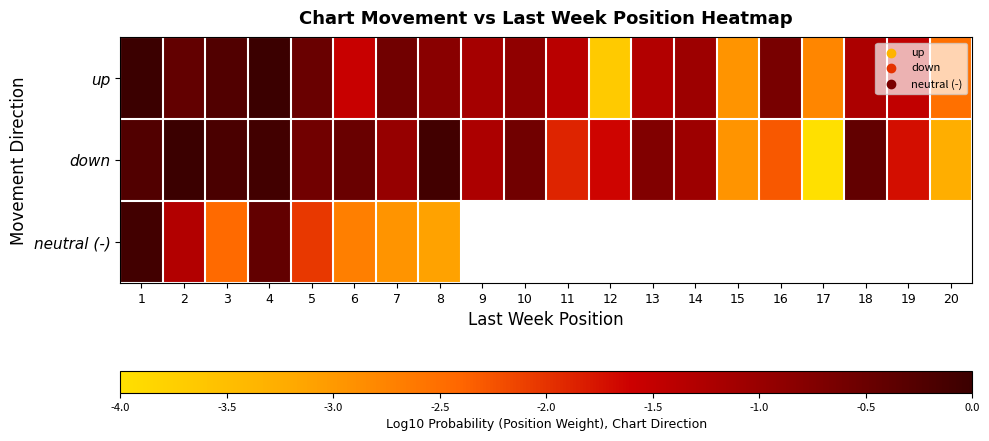

Read the down value at 13.

-0.7